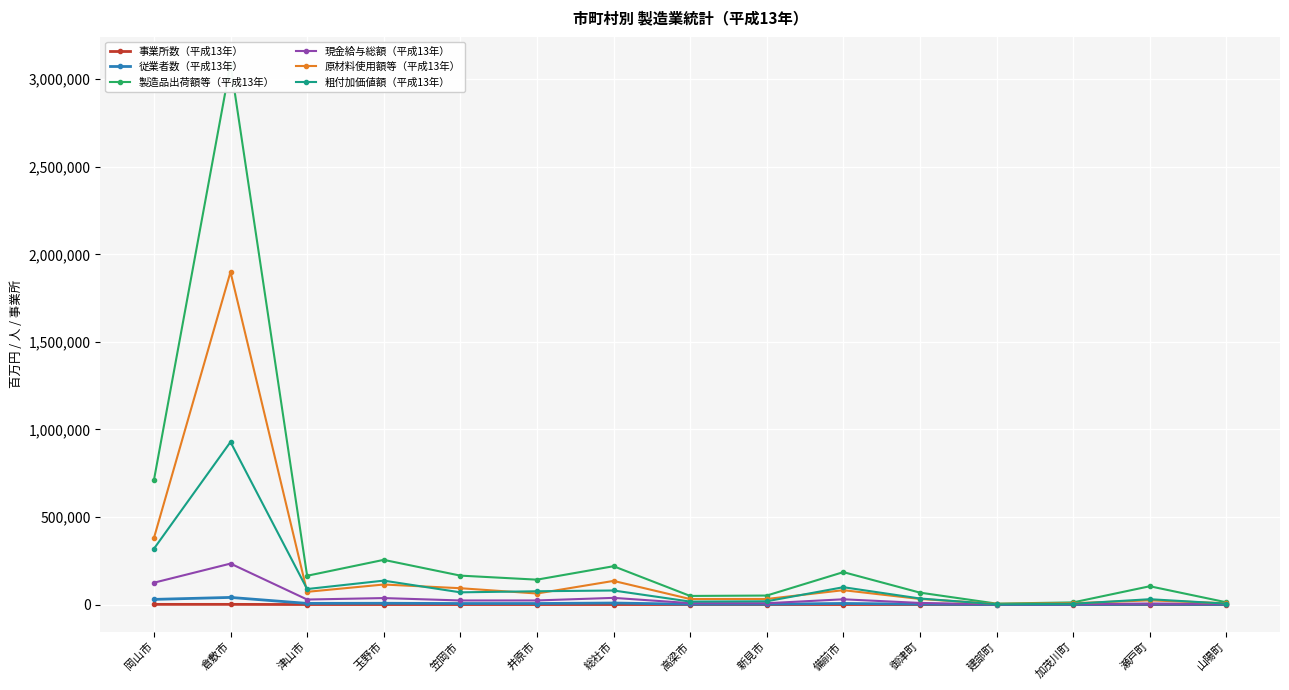

What is the total value across all series at 岡山市?

1563308